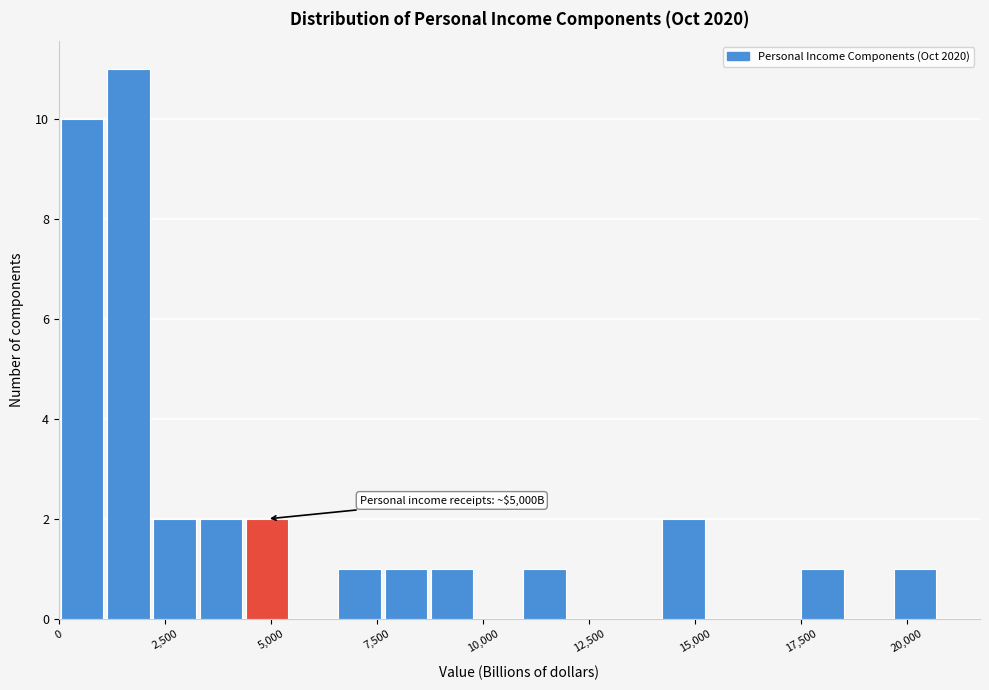

Read against the x-axis, roughly where is the centre of the tallest bar?

1500